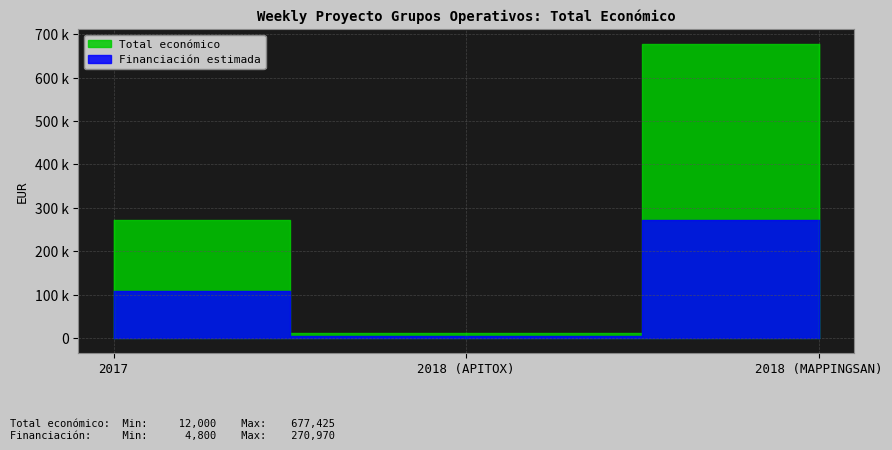

What is the sum of all values?

960977